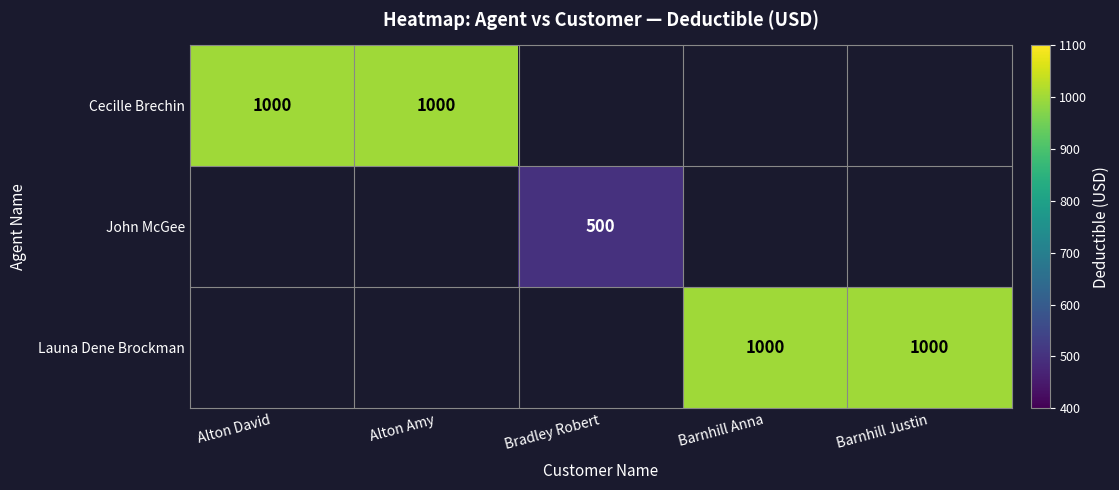

The Launa Dene Brockman series shows 624.5 at Barnhill Anna. True or false?

False